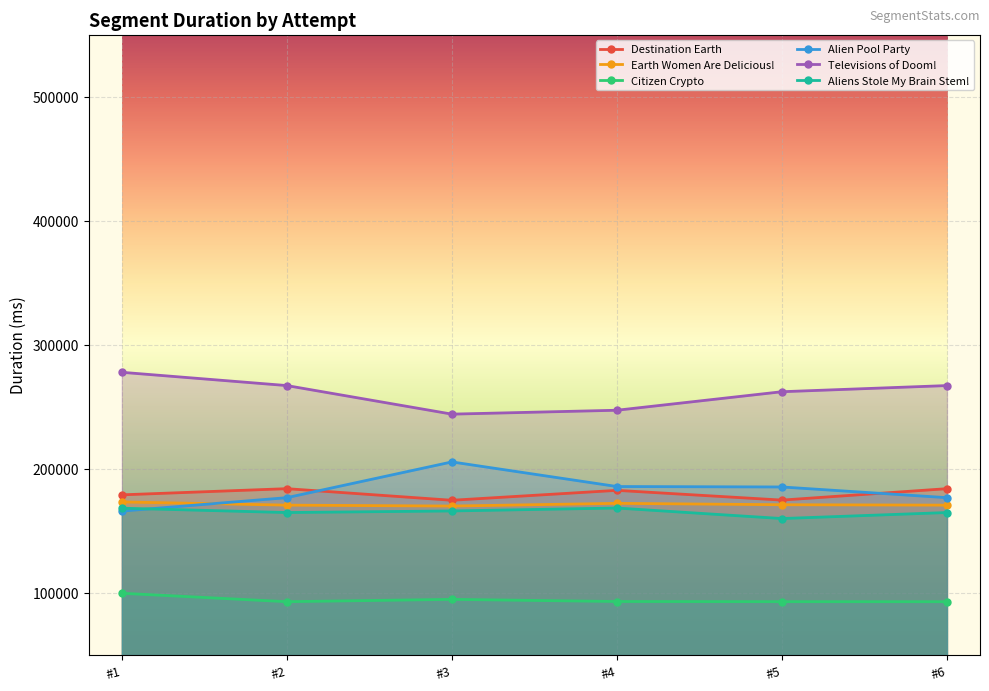

Which category has the highest value in the Destination Earth series?

#2